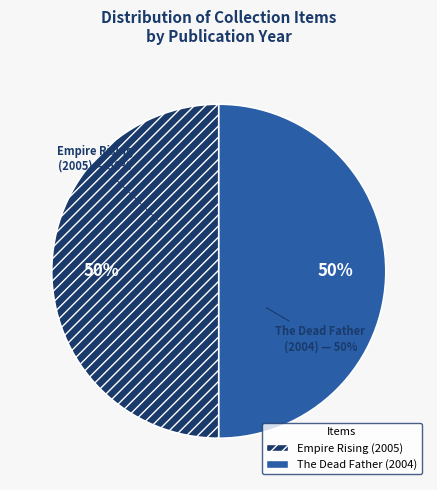

What is the largest slice in the pie chart?

Empire Rising (2005)